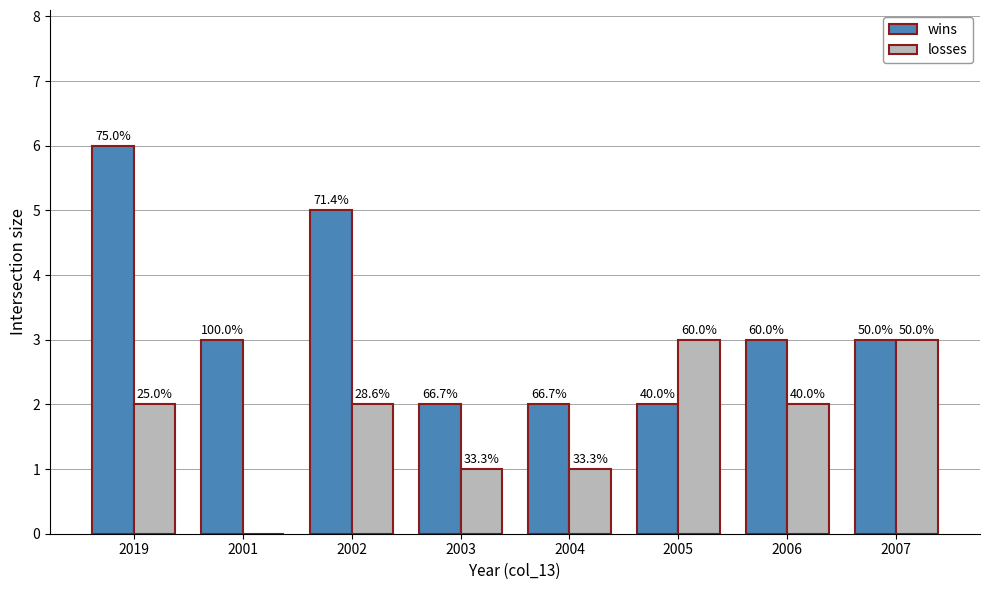

At which category is the sum across all series the highest?

2019